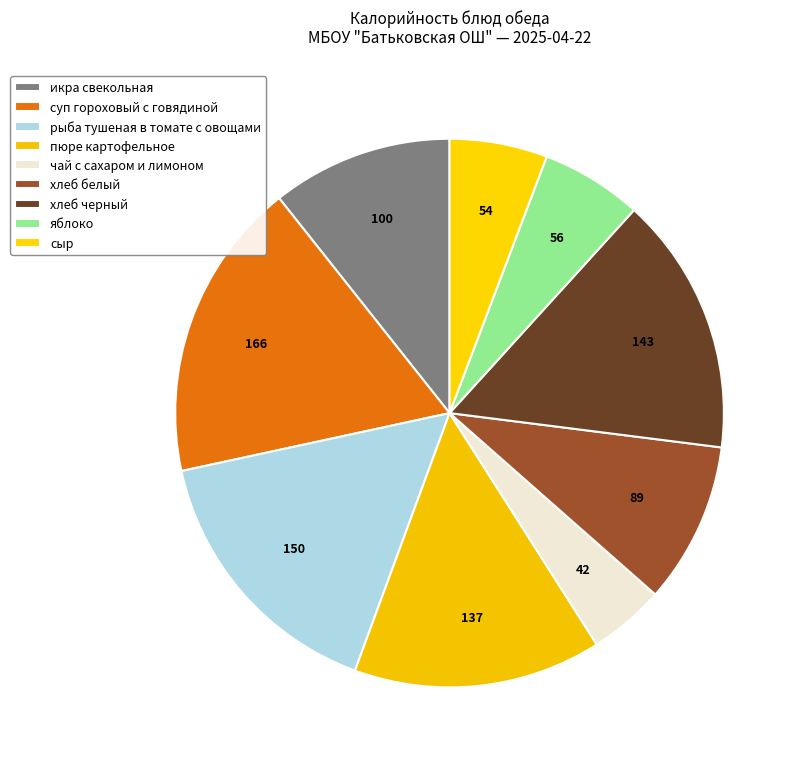

How many slices are in this pie chart?

9